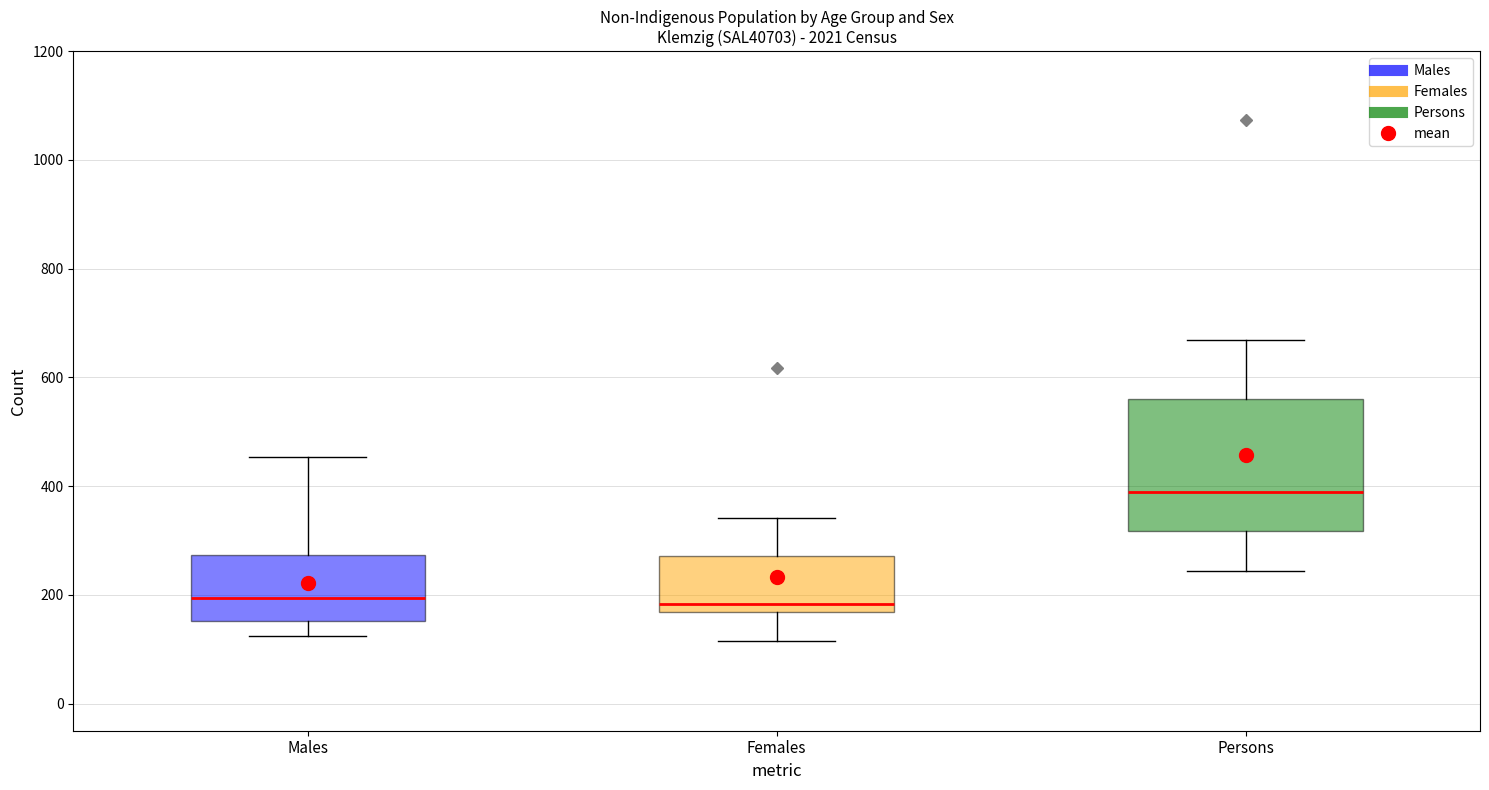

Reading left to right, transcribe this box plot: for each box, give where its median line is, the range the box spans, and where its two whiskers end, as read against the y-axis. The values are not printed on the chart, so give them approximately, as read against the axis.

Males: median 200, box 160 to 280, whiskers 120 to 460
Females: median 180, box 160 to 280, whiskers 120 to 340
Persons: median 380, box 320 to 560, whiskers 240 to 660